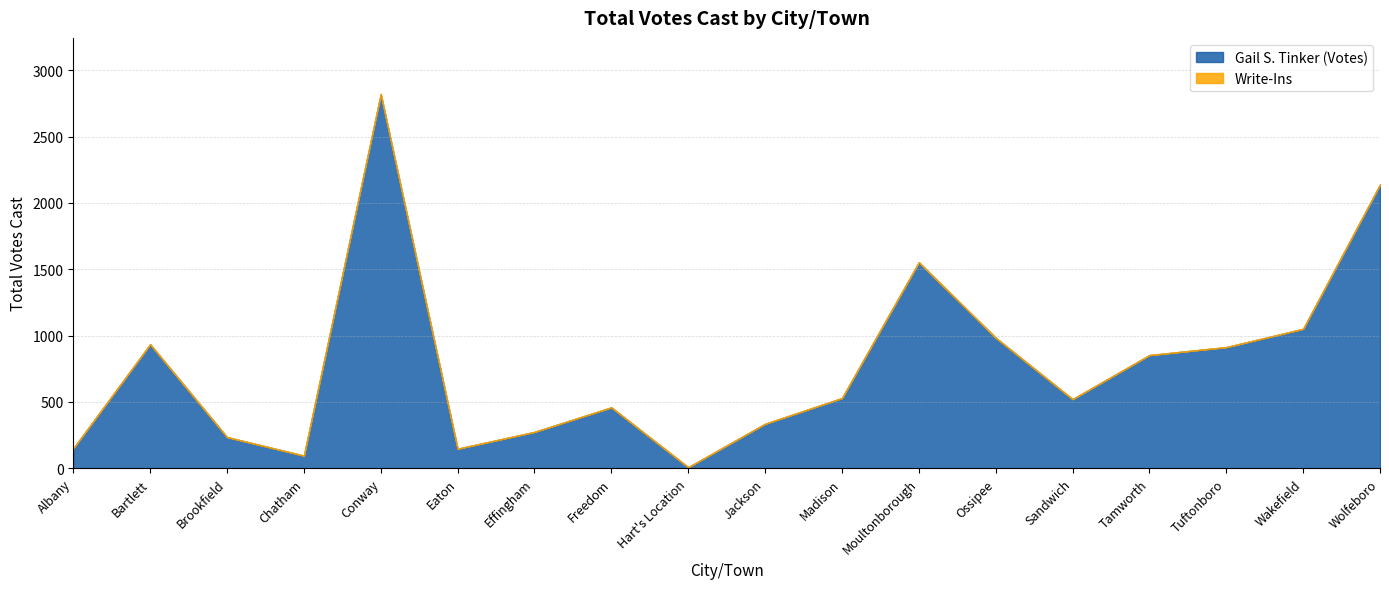

What is the lowest value of the Gail S. Tinker (Votes) series?

8